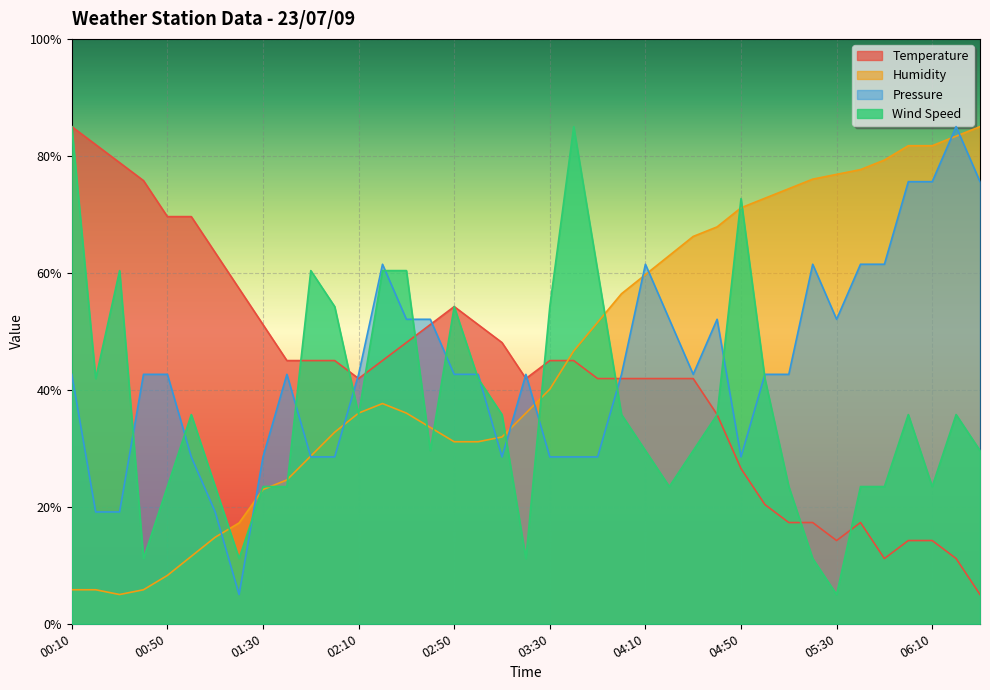

At which label is Wind Speed closest to 44?

00:20